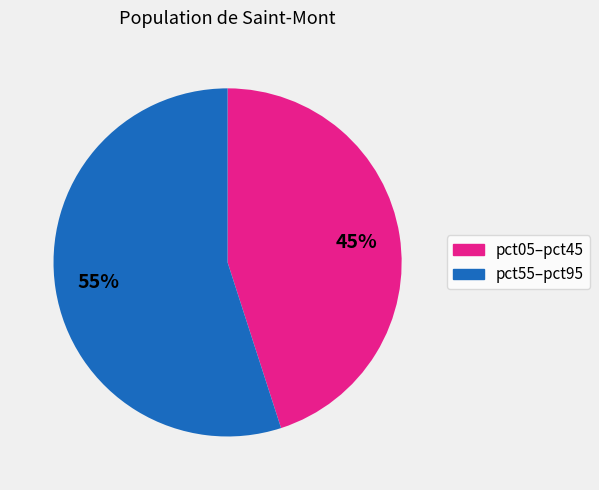

To the nearest percent, what is the average slice percentage?

50%